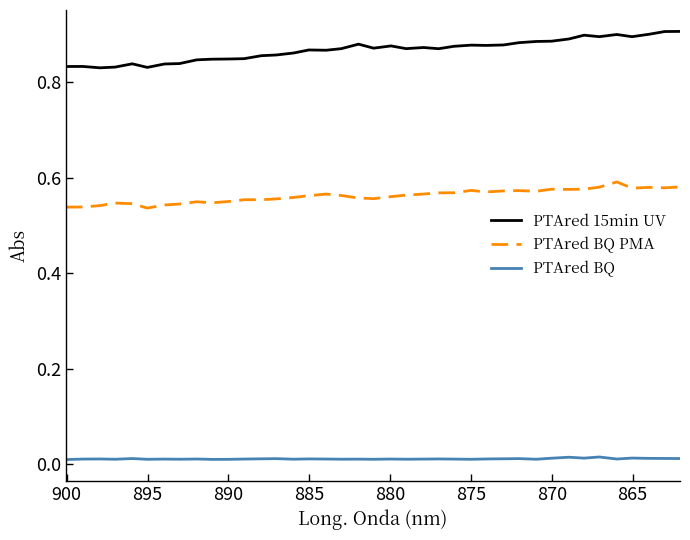

How many categories are shown in the chart?

39